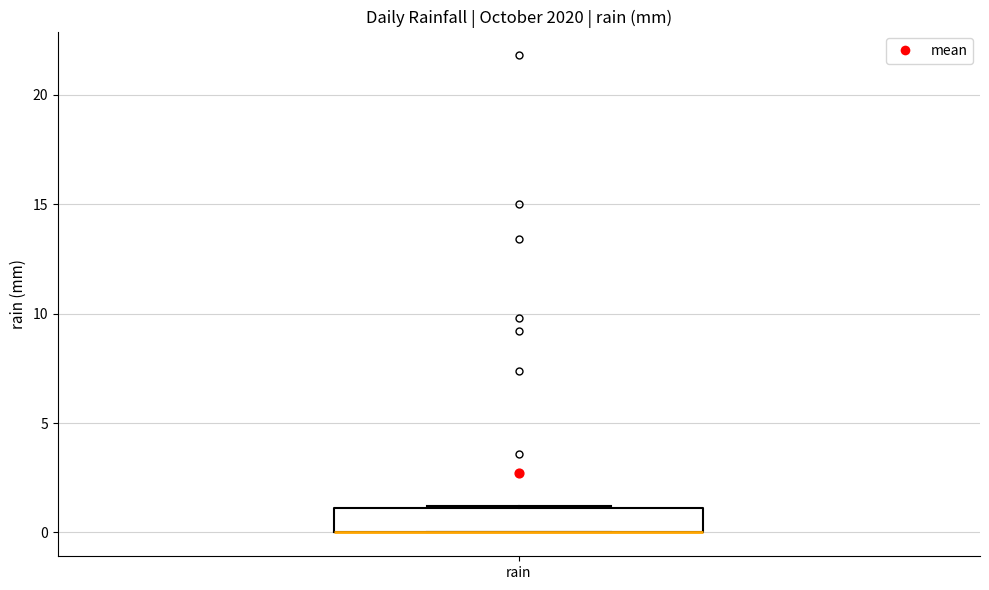

Read this box plot against the y-axis: the position of the median line, the range covered by the box, and the ends of both whiskers. The values are not printed on the chart, so give them approximately, as read against the axis.

median 0 (drawn on the box's lower edge), box 0 to 1, whiskers 0 to 1